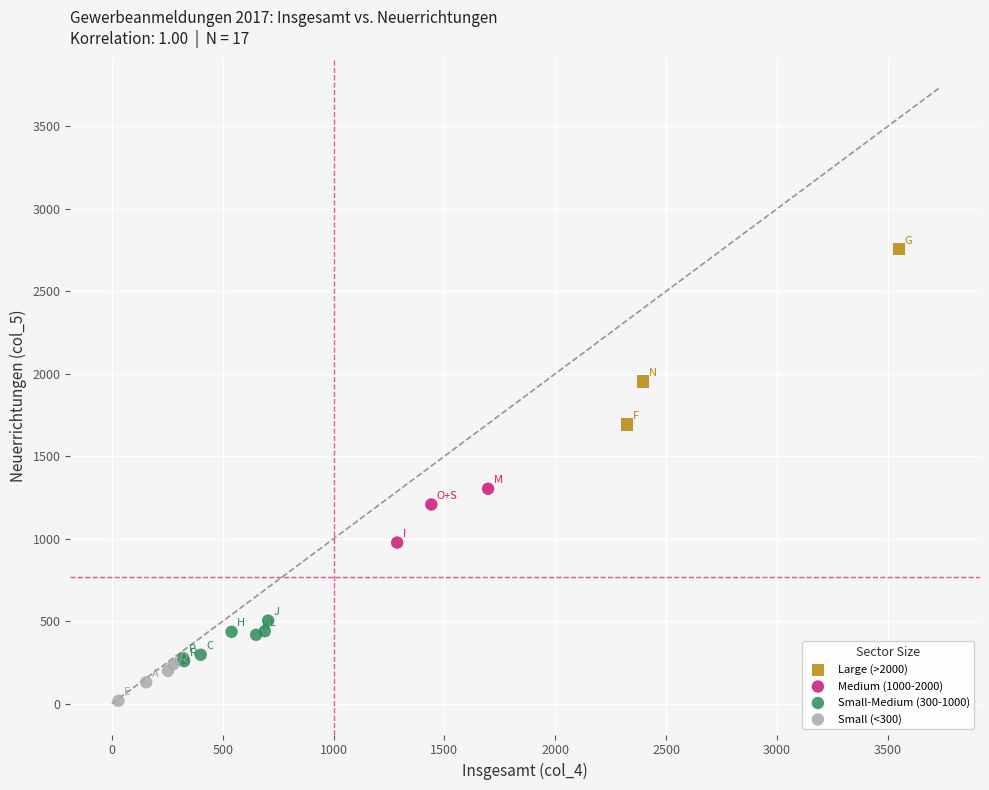

Which series has the largest Y range (max minus min)?

Large (>2000)